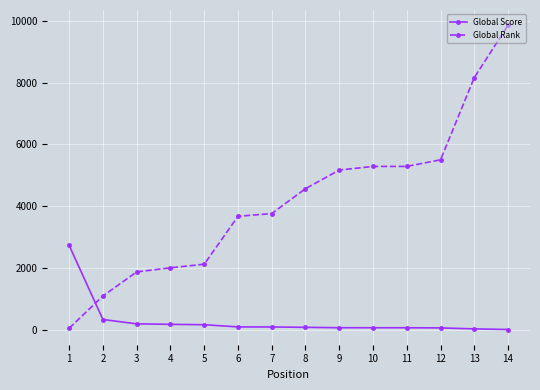

The value of Global Rank at 5 is 2130. True or false?

True